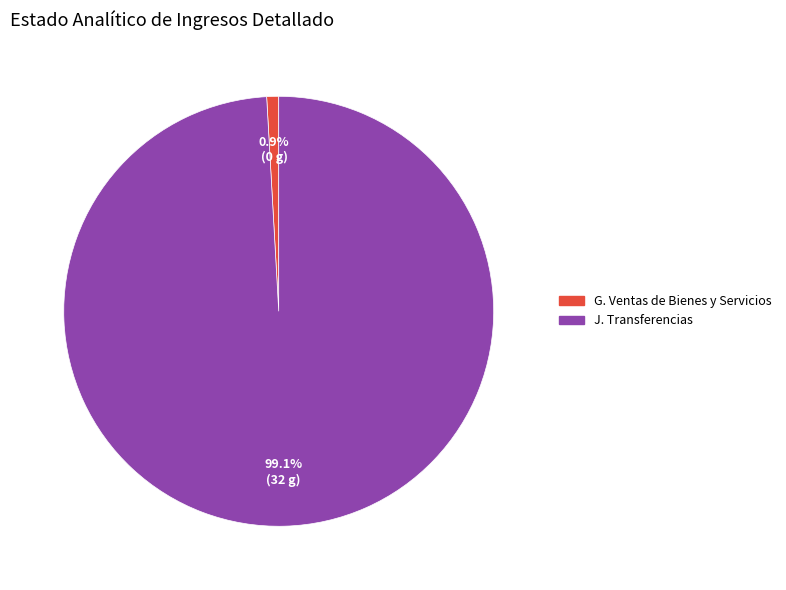

To the nearest percent, what is the difference between the largest and smallest slice percentages?

98%